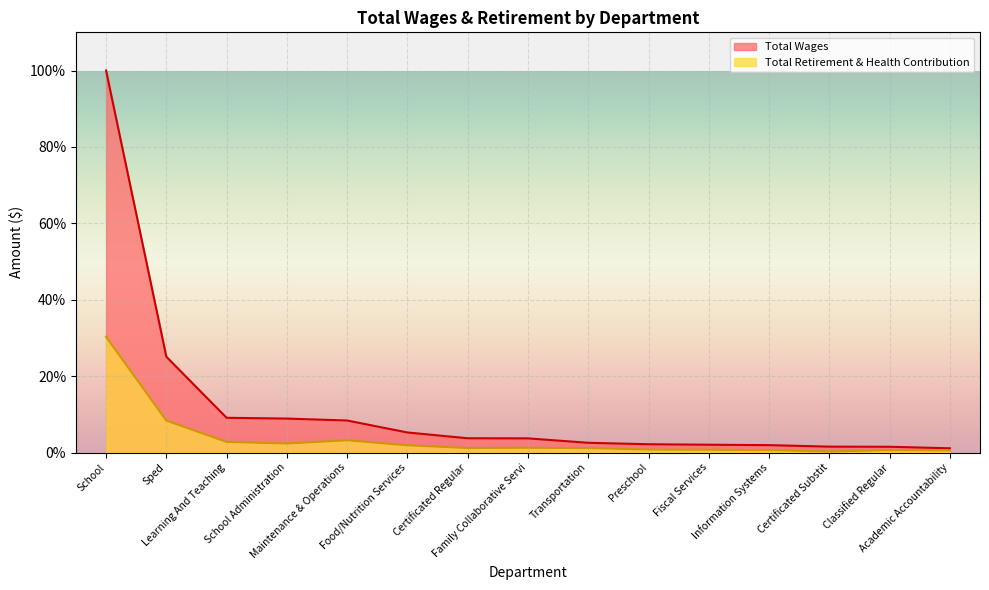

Reading left to right, extract all data points from this chart.

Total Wages: 100.0	25.1	9.1	8.9	8.4	5.2	3.7	3.7	2.5	2.2	2.0	1.9	1.5	1.5	1.1
Total Retirement & Health Contribution: 30.3	8.4	2.8	2.4	3.2	1.9	1.2	1.2	1.2	0.8	0.7	0.6	0.3	0.6	0.5